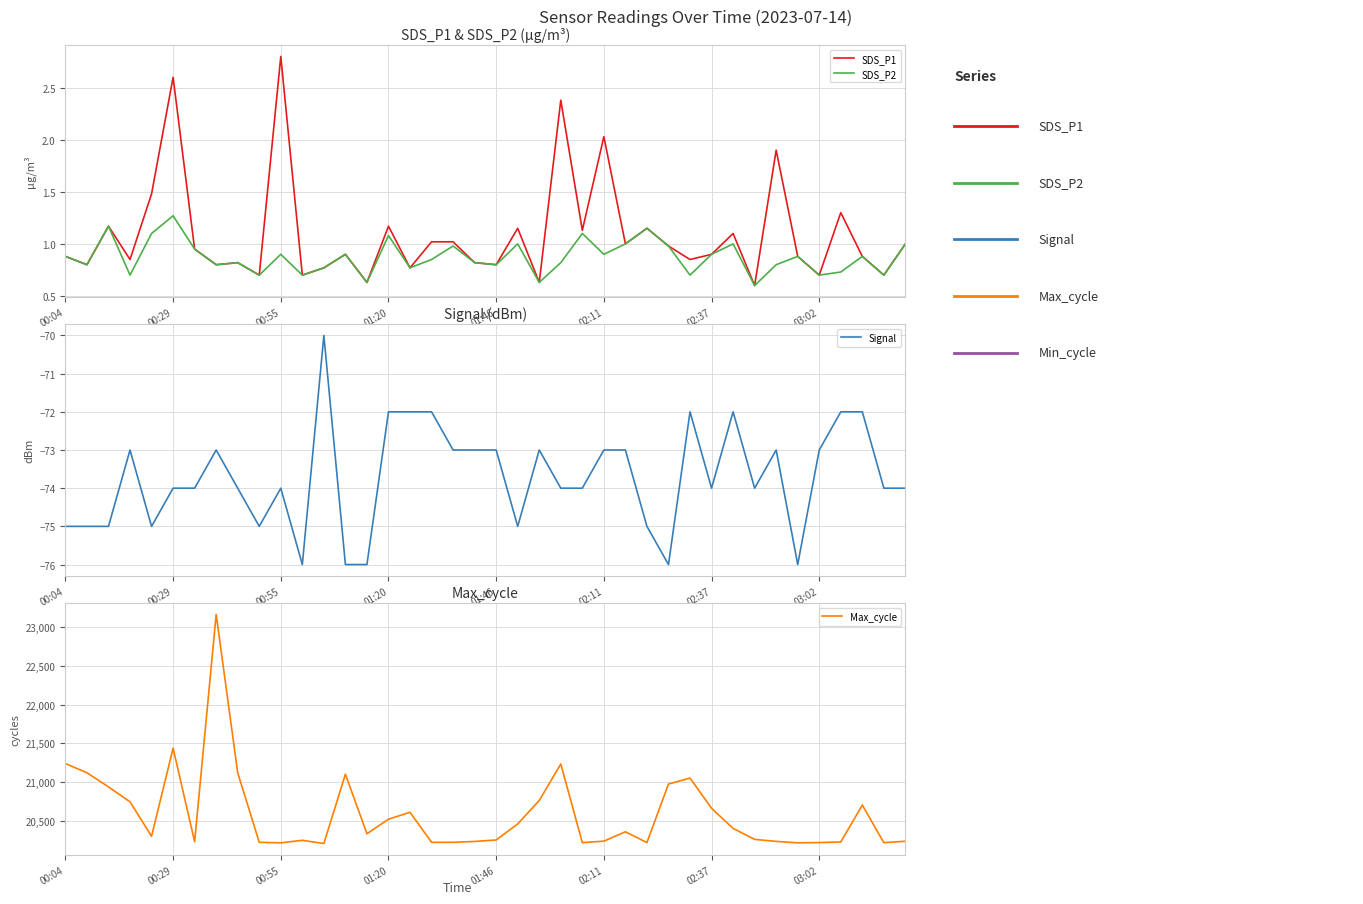

How many interior local valleys does the Max_cycle series have?

9